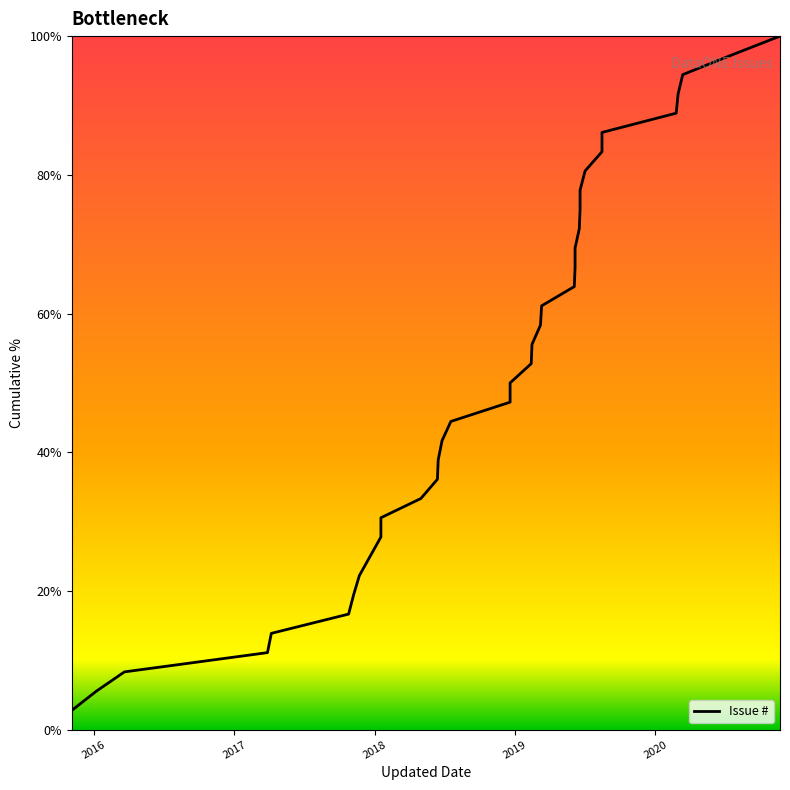

What is the smallest value displayed?

2.8